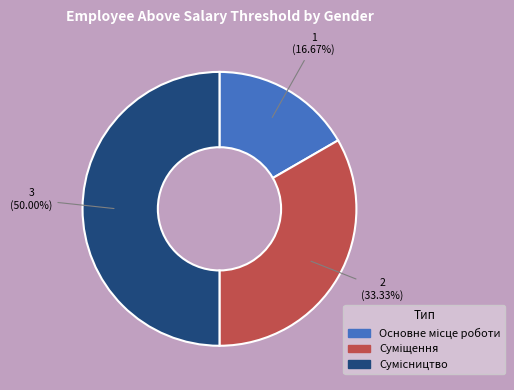

Is it true that Сумісництво is 41% of the pie?

False